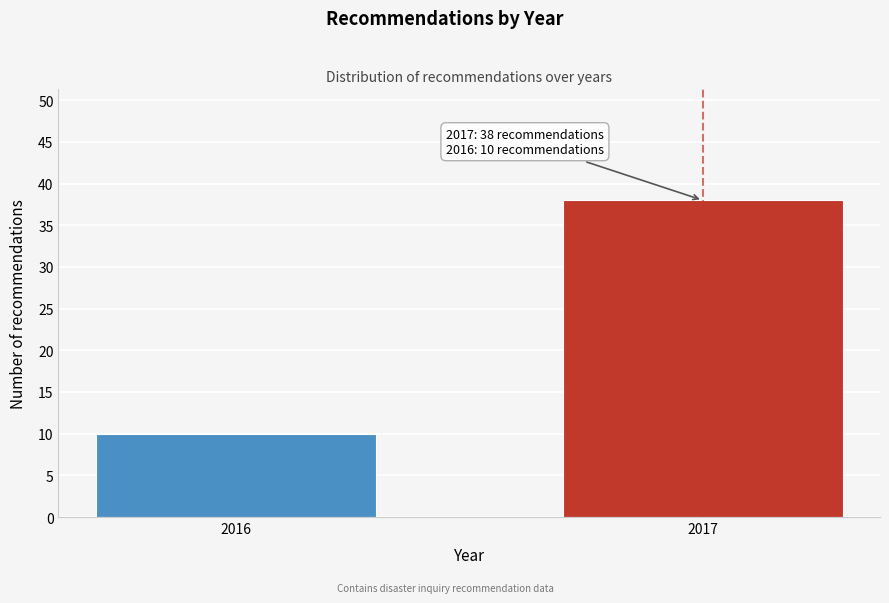

Reading left to right, list all the values displayed in this chart.

2016=10	2017=38